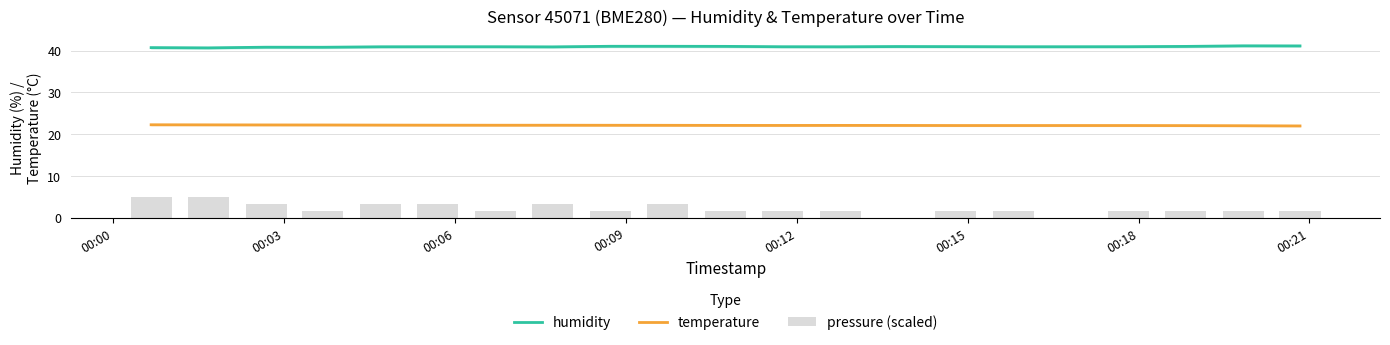

Reading right to left, transcribe all the data shown in this chart.

humidity: 41.1	41.2	41.0	41.0	41.0	41.0	41.0	41.0	40.9	41.0	41.0	41.1	41.1	40.9	41.0	41.0	40.9	40.8	40.8	40.7	40.7
temperature: 22.0	22.0	22.1	22.1	22.1	22.1	22.1	22.1	22.1	22.1	22.1	22.1	22.1	22.2	22.2	22.2	22.2	22.2	22.2	22.2	22.3
pressure (scaled): 1.7	1.7	1.7	1.7	0.0	1.7	1.7	0.0	1.7	1.7	1.7	3.3	1.7	3.3	1.7	3.3	3.3	1.7	3.3	5.0	5.0